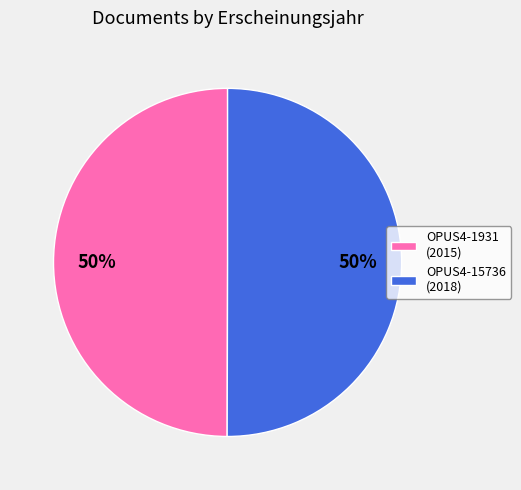

To the nearest percent, what percentage of the pie is OPUS4-15736?

50%